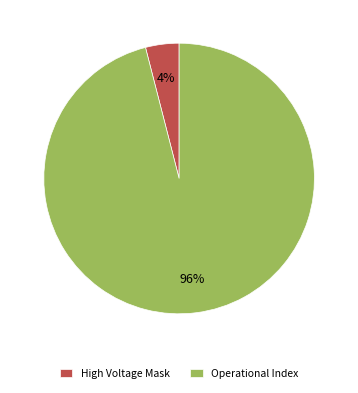

Is there a majority slice in this chart?

Yes